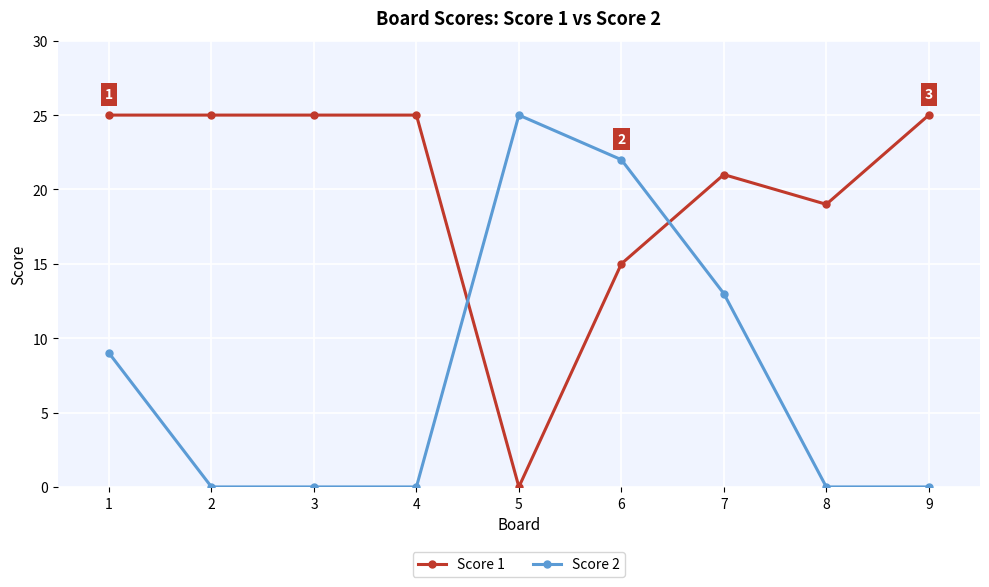

Where is Score 2 nearest to the value 12?

7